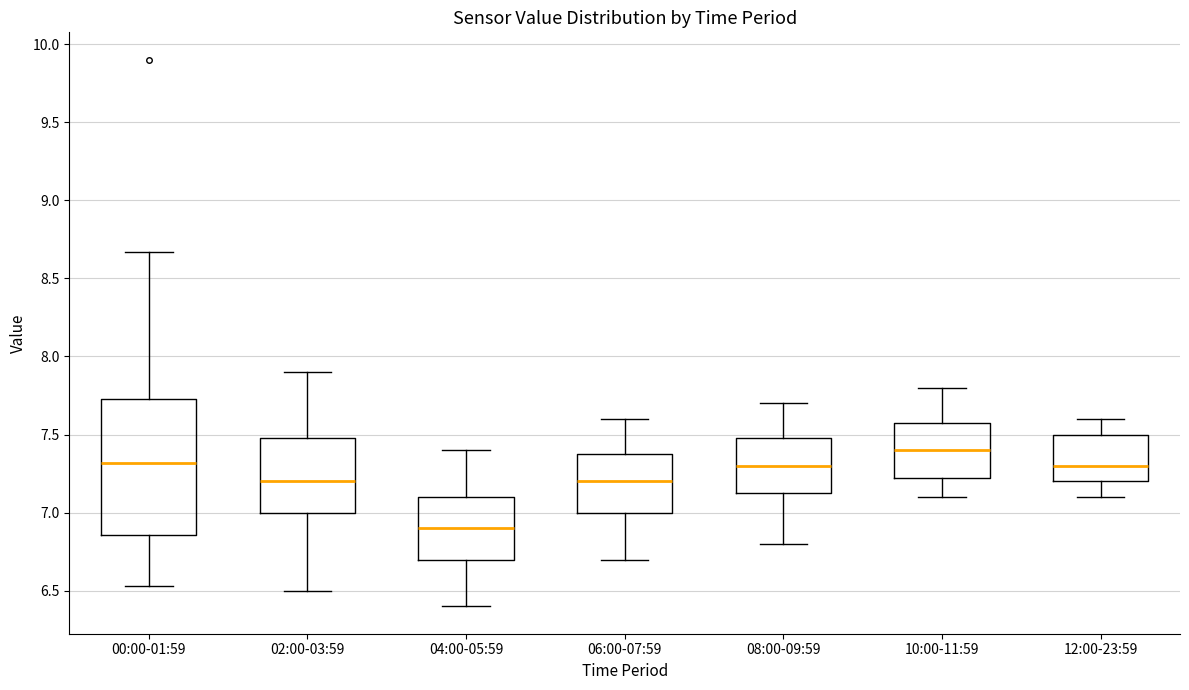

Reading left to right, read every box against the y-axis: the position of its median line, the range the box covers, and the ends of its whiskers. The values are not printed on the chart, so give them approximately, as read against the axis.

00:00-01:59: median 7.30, box 6.85 to 7.75, whiskers 6.55 to 8.65
02:00-03:59: median 7.20, box 7.00 to 7.50, whiskers 6.50 to 7.90
04:00-05:59: median 6.90, box 6.70 to 7.10, whiskers 6.40 to 7.40
06:00-07:59: median 7.20, box 7.00 to 7.40, whiskers 6.70 to 7.60
08:00-09:59: median 7.30, box 7.15 to 7.50, whiskers 6.80 to 7.70
10:00-11:59: median 7.40, box 7.25 to 7.60, whiskers 7.10 to 7.80
12:00-23:59: median 7.30, box 7.20 to 7.50, whiskers 7.10 to 7.60